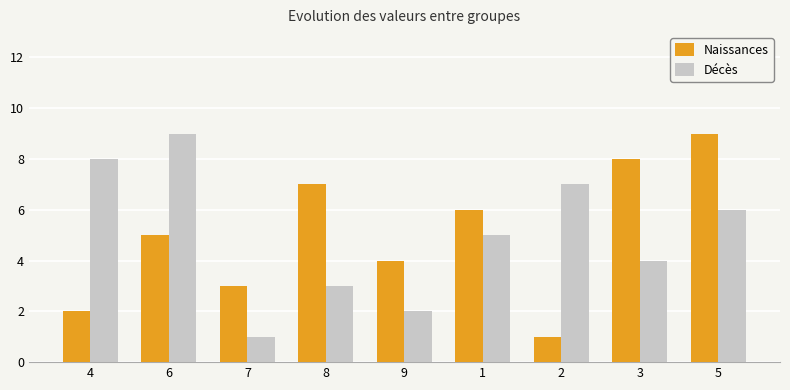

What is the total value across all series at 9?

6